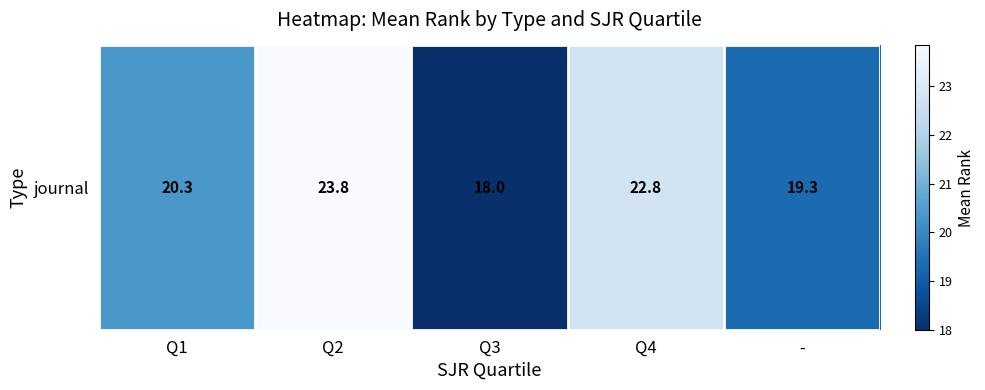

How many values are below 20?

2